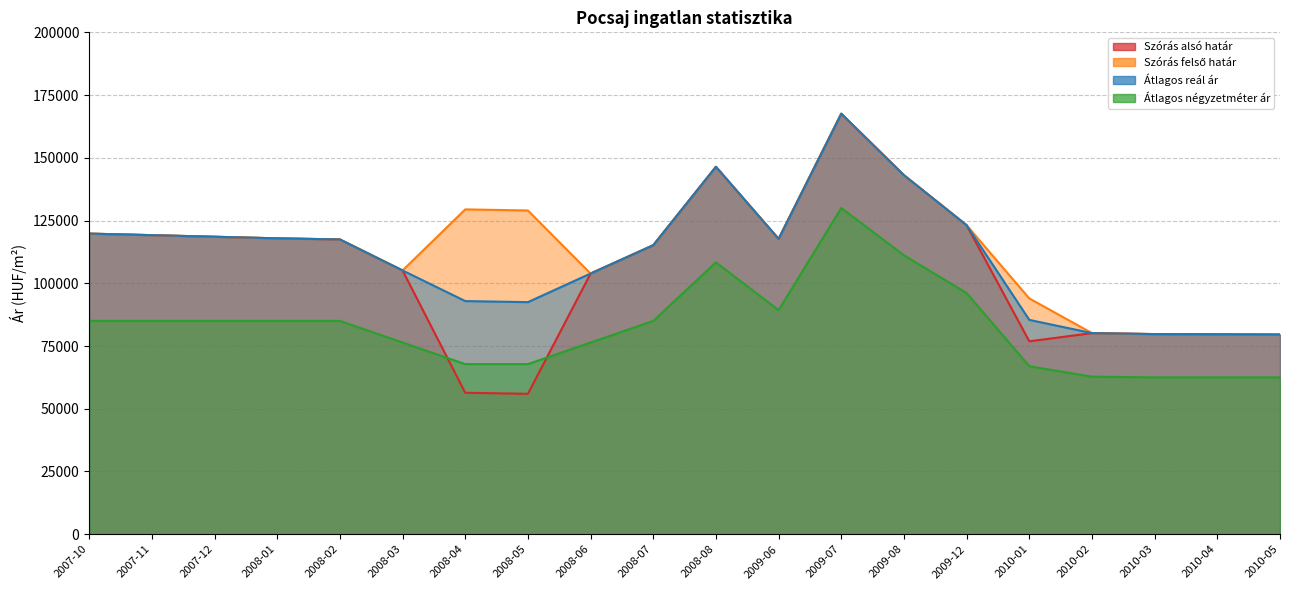

Reading left to right, extract all data points from this chart.

Szórás alsó határ: 119785	119178	118539	117908	117466	105106	56376	55946	103879	115164	146418	117690	167565	143060	123122	76871	80140	79747	79678	79563
Szórás felső határ: 119785	119178	118539	117908	117466	105106	129444	129014	103879	115164	146418	117690	167565	143060	123122	93951	80140	79747	79678	79563
Átlagos reál ár: 119785	119178	118539	117908	117466	105106	92910	92480	103879	115164	146418	117690	167565	143060	123122	85411	80140	79747	79678	79563
Átlagos négyzetméter ár: 85000	85000	85000	85000	85000	76389	67777	67777	76389	85000	108333	89285	130000	111150	96105	66939	62772	62500	62500	62500